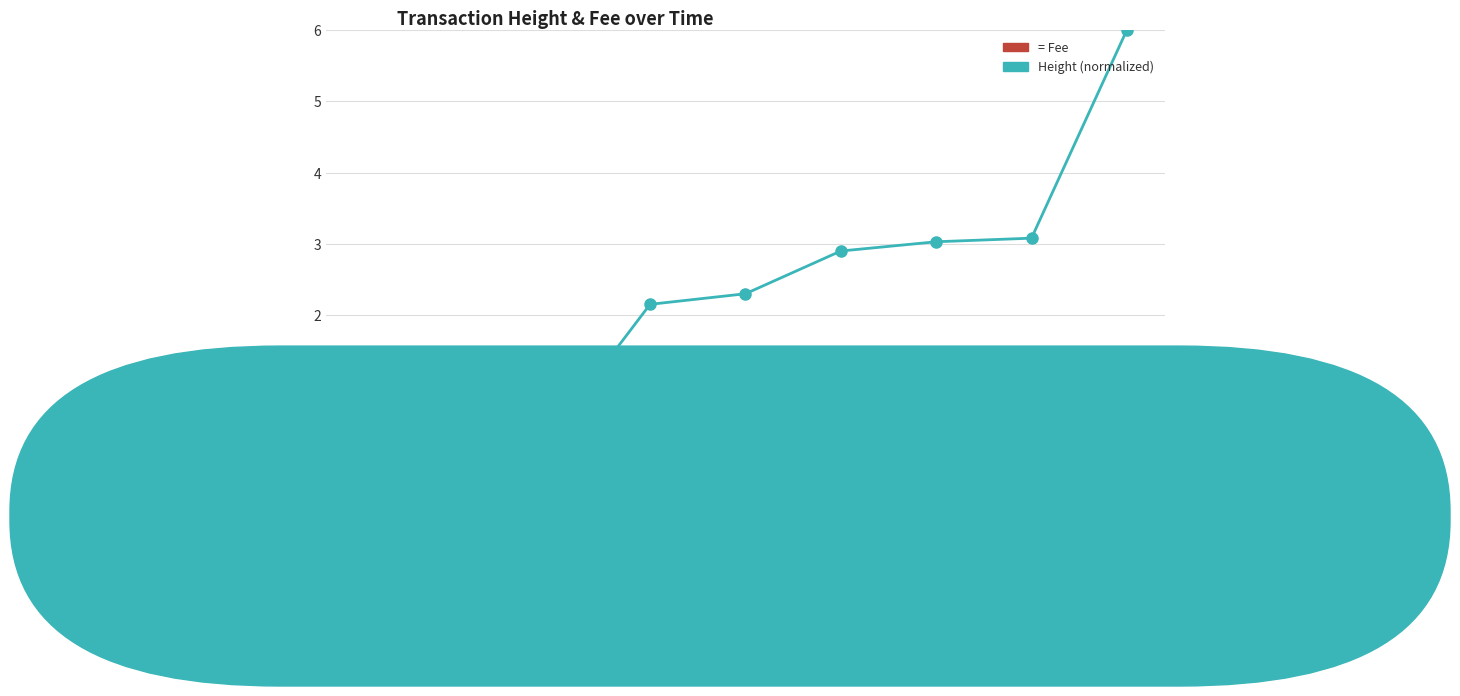

What is the label of the 7th point from the right?

2015-02-09